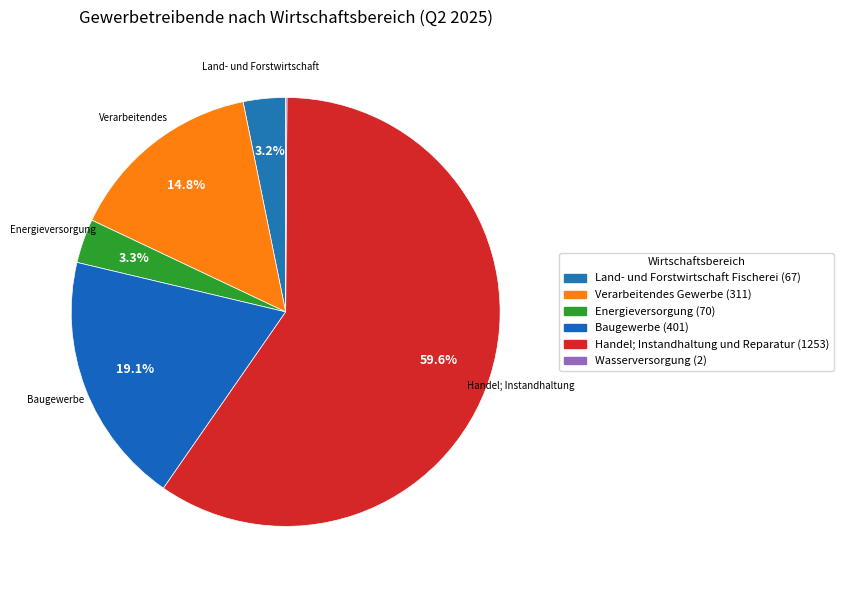

Which slice is the largest?

Handel; Instandhaltung und Reparatur